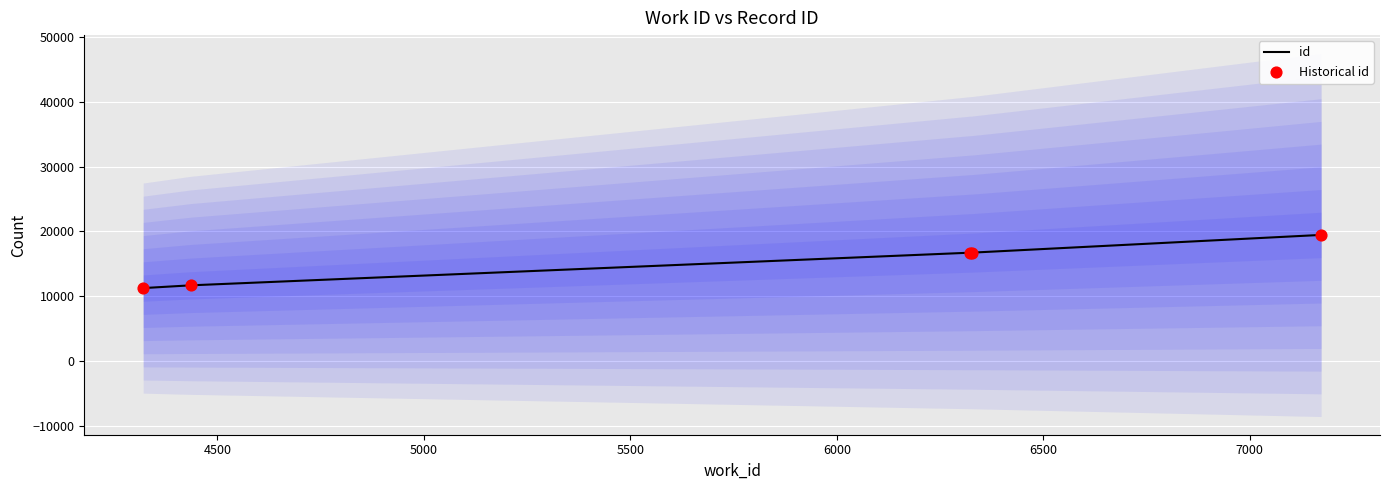

Which series reaches the maximum Y coordinate?

id